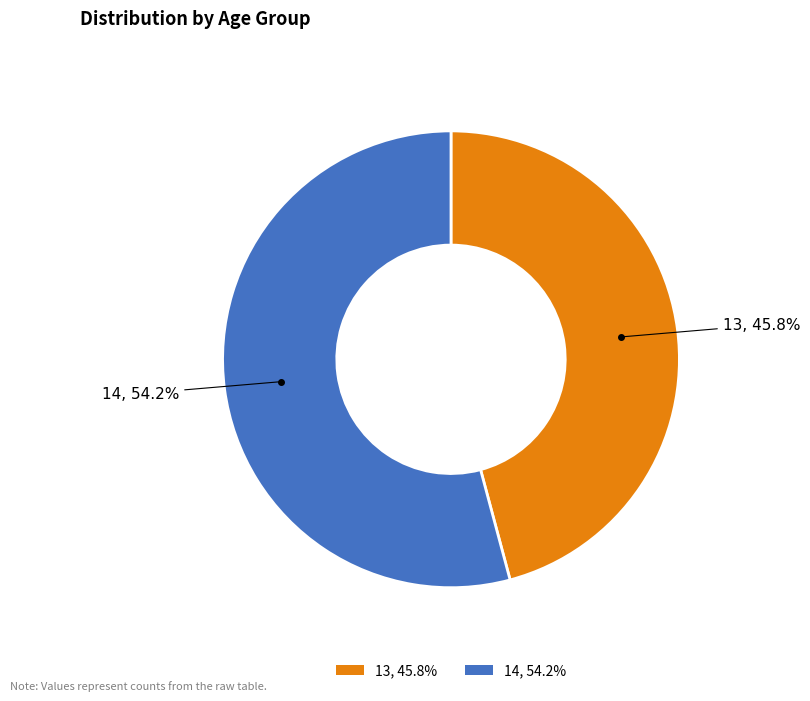

What is the smallest slice in the pie chart?

13